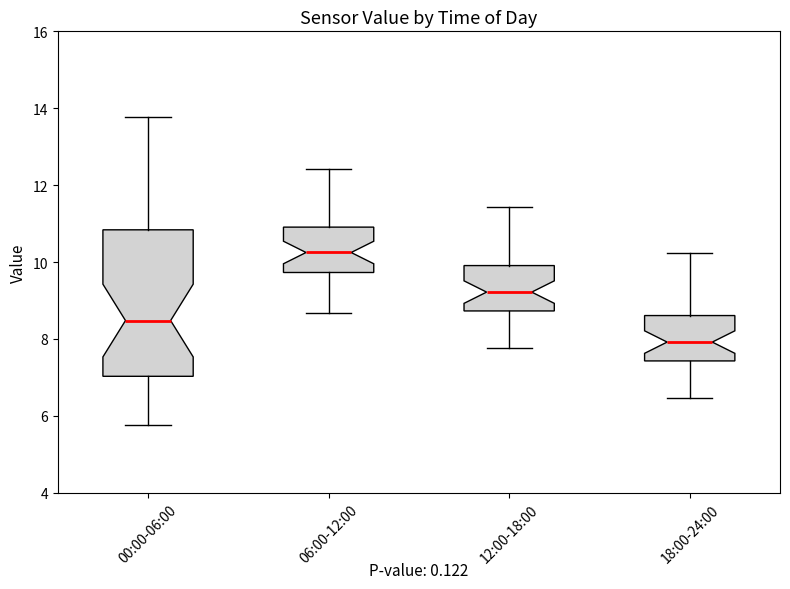

Which box is the tallest, from its lower edge to its upper edge?

00:00-06:00